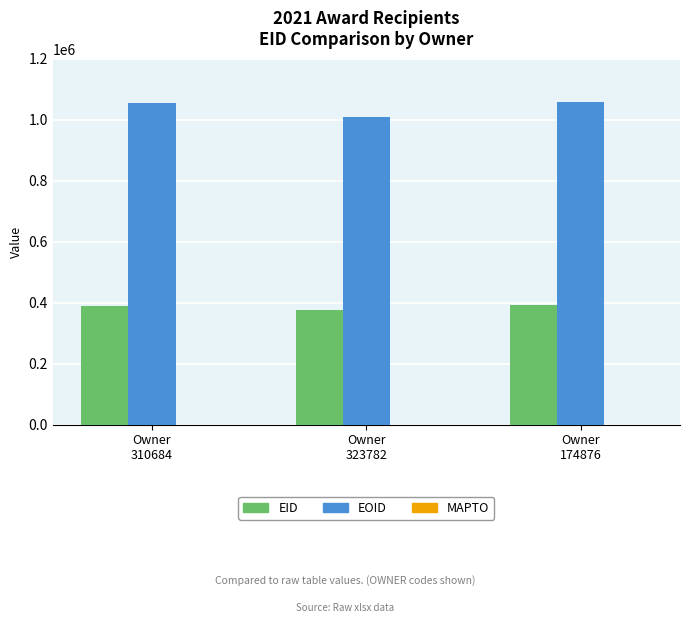

What is the minimum value for EOID?

1009904